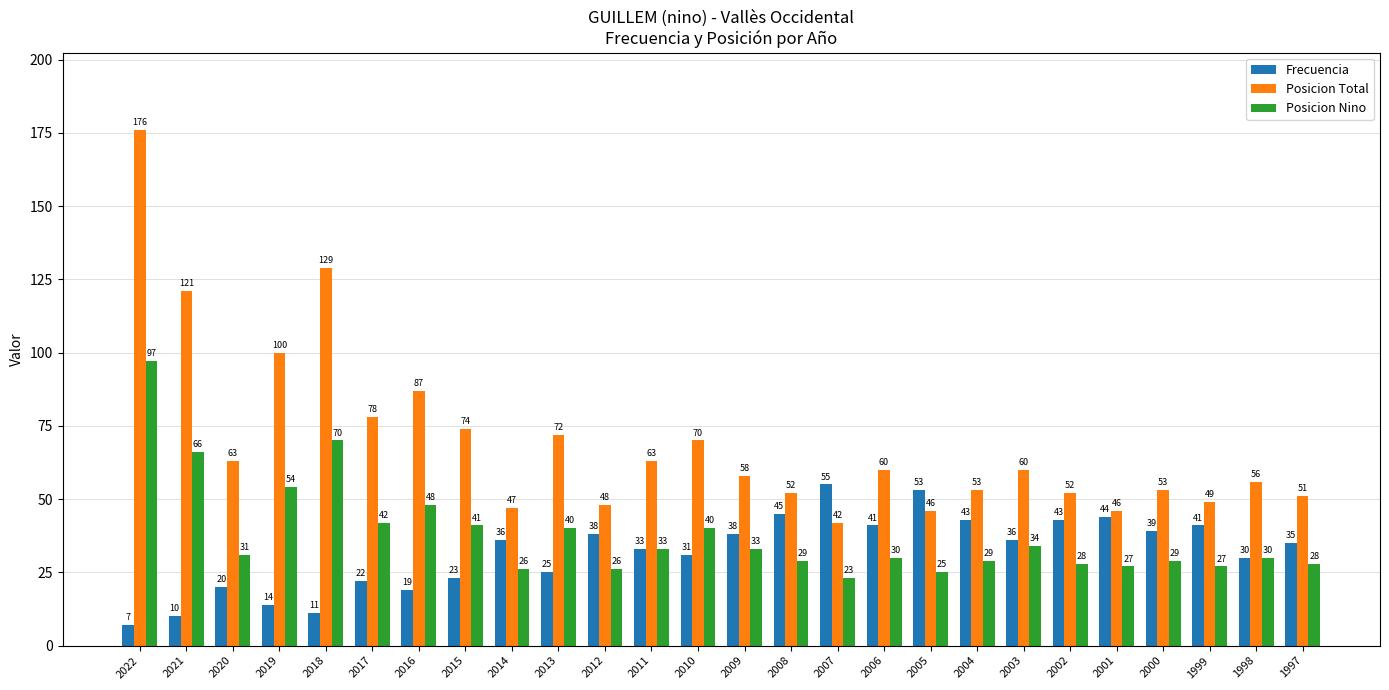

Reading left to right, list all the values displayed in this chart.

Frecuencia: 7	10	20	14	11	22	19	23	36	25	38	33	31	38	45	55	41	53	43	36	43	44	39	41	30	35
Posicion Total: 176	121	63	100	129	78	87	74	47	72	48	63	70	58	52	42	60	46	53	60	52	46	53	49	56	51
Posicion Nino: 97	66	31	54	70	42	48	41	26	40	26	33	40	33	29	23	30	25	29	34	28	27	29	27	30	28